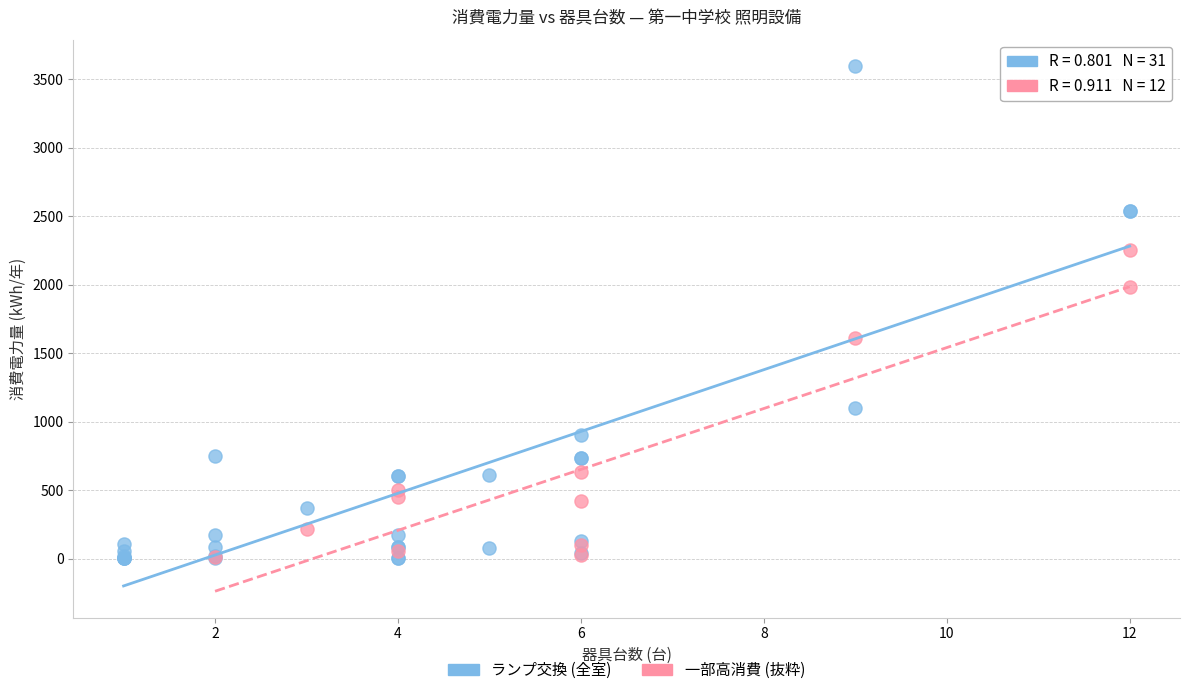

Which series reaches the maximum Y coordinate?

ランプ交換 (全室)